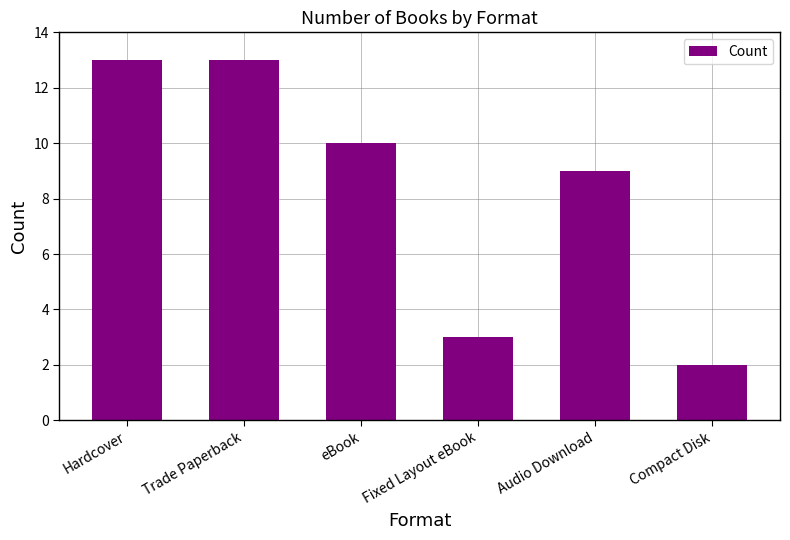

What is the value of the 6th bar from the left?

2